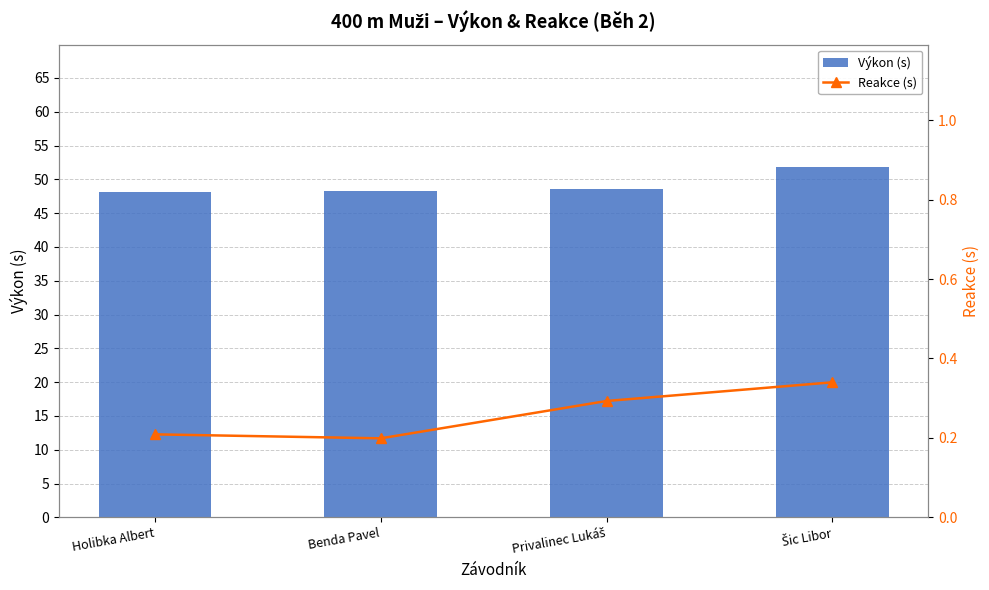

What position from the left is Holibka Albert?

1